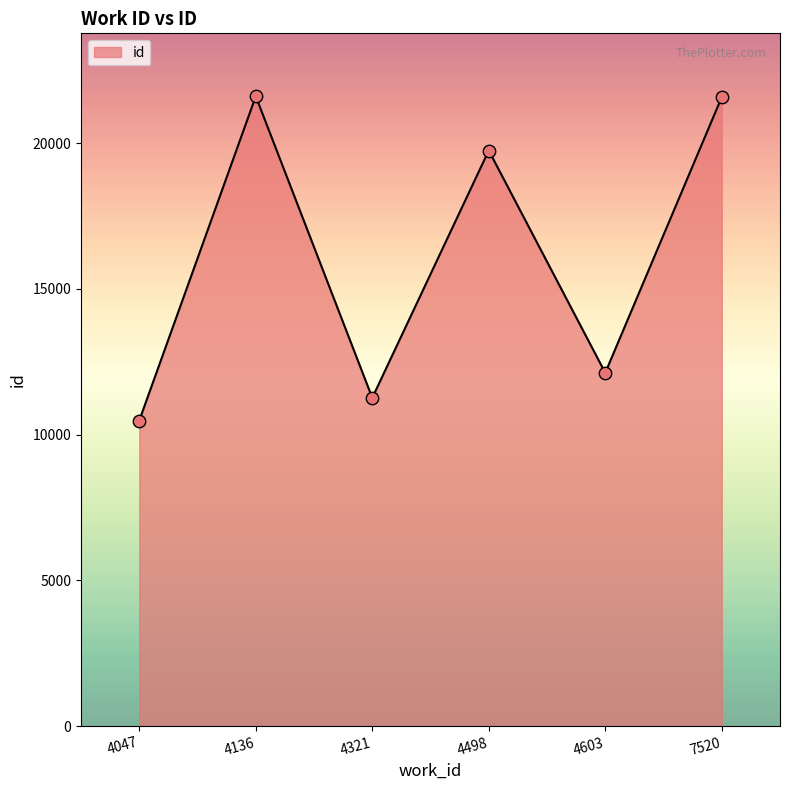

What is the ratio of the value at 4321 to the value at 4136?

0.5